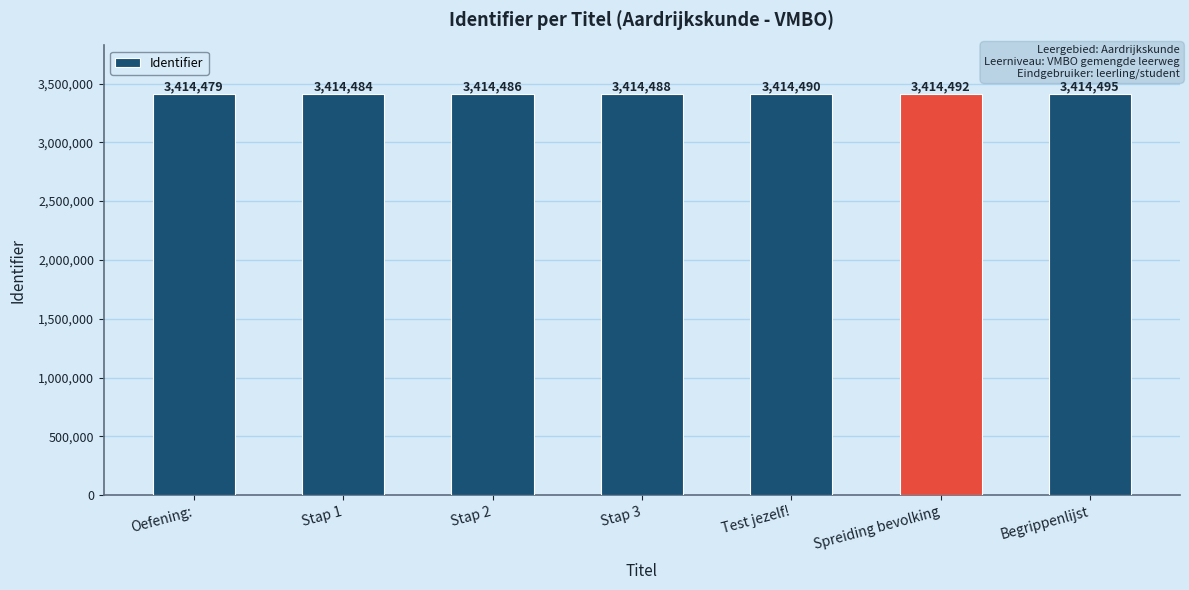

What position from the right is Test jezelf!?

3